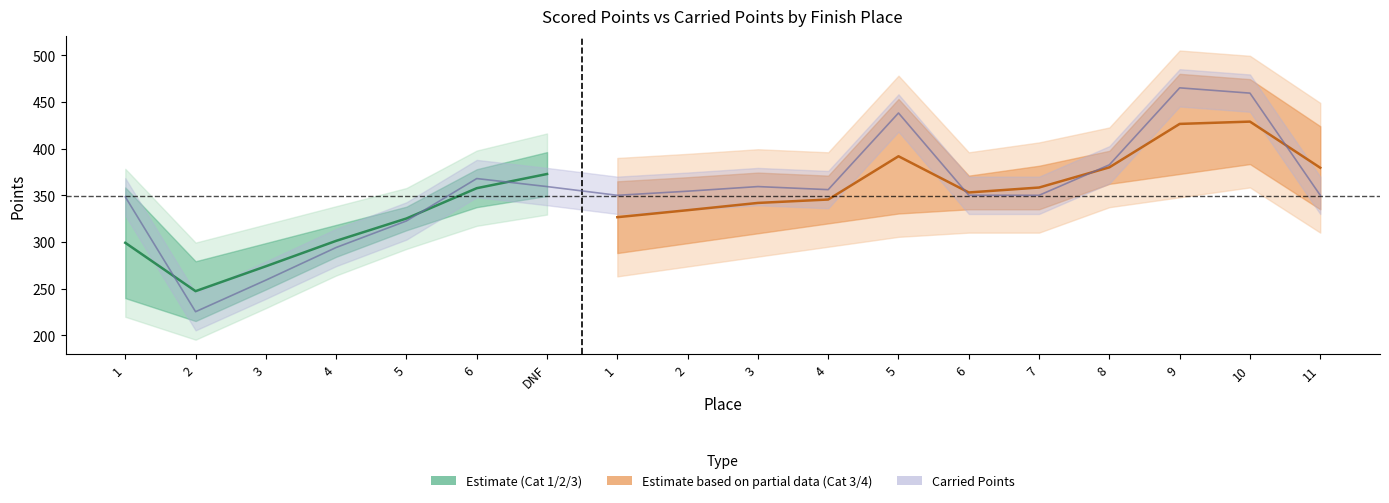

What is the greatest value displayed?

465.1